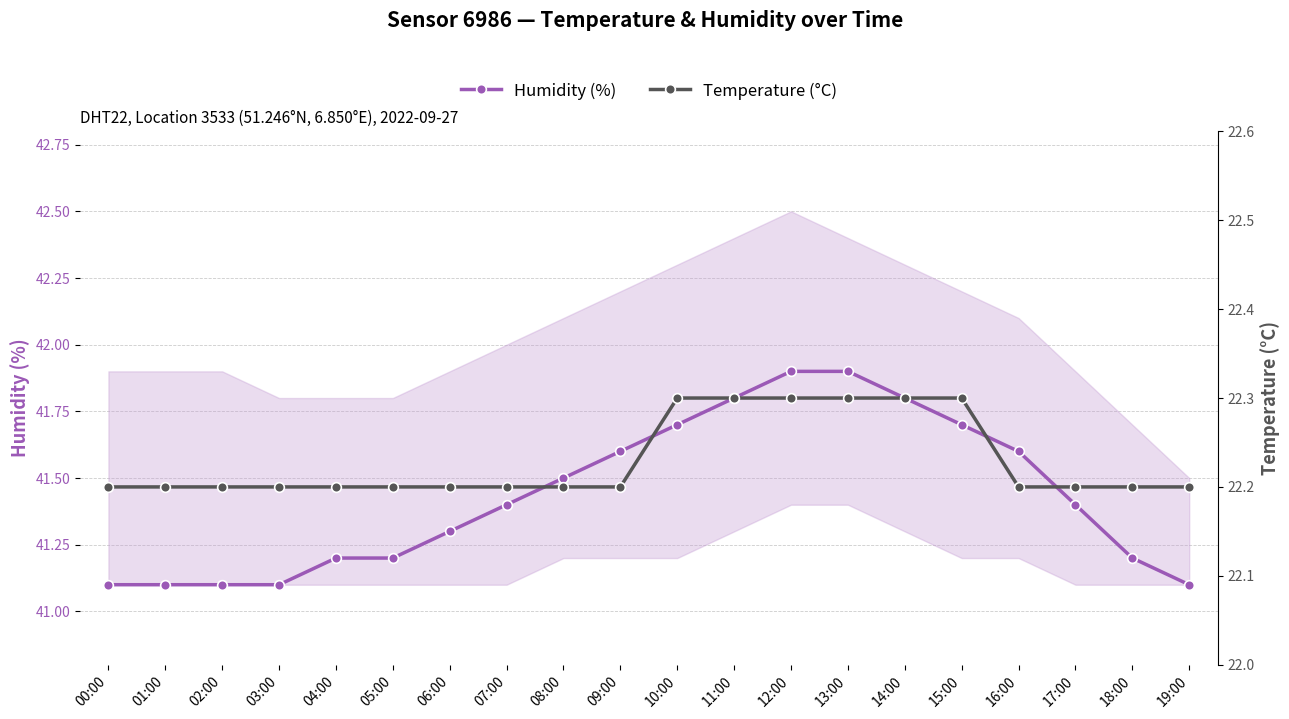

True or false: Temperature (°C) has more than 2 points higher than both neighbors.

False